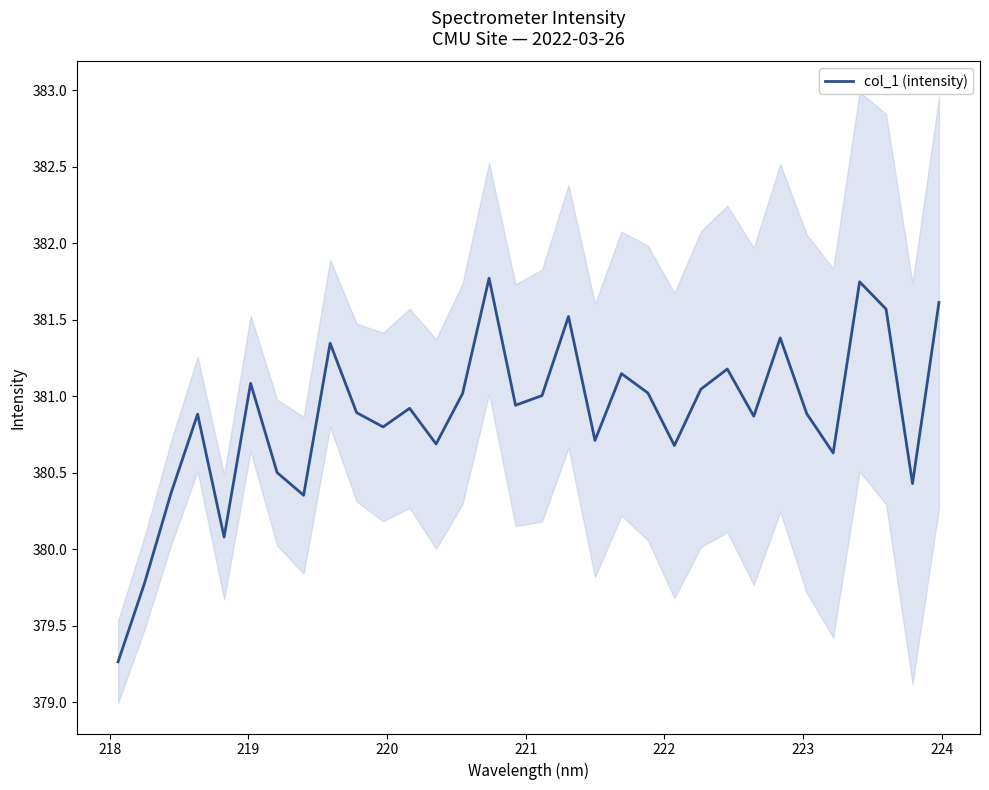

What is the lowest value of the col_1 (intensity) series?

379.3